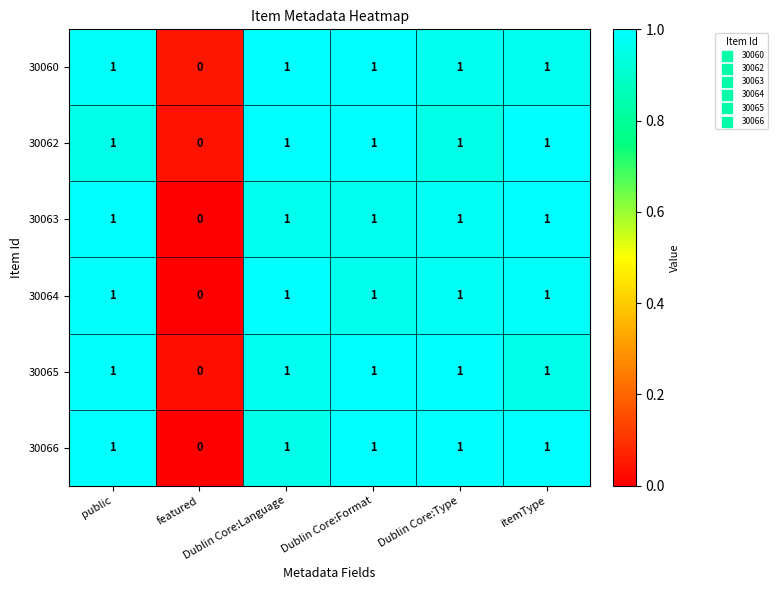

How many 30060 values are between 1 and 2?

5